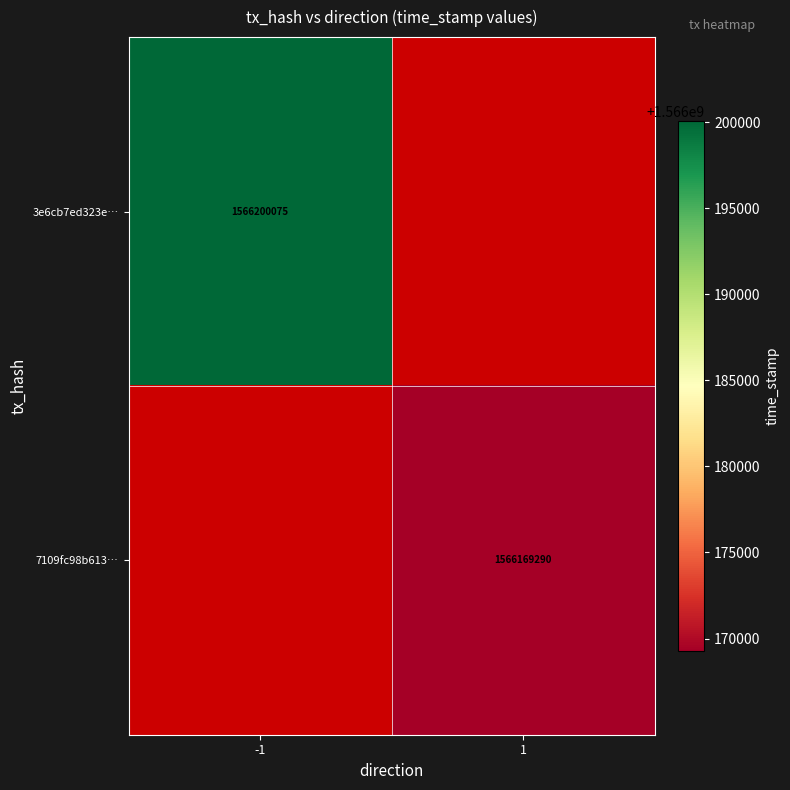

True or false: 7109fc98b613… has a value of 2678987981 at 1.

False